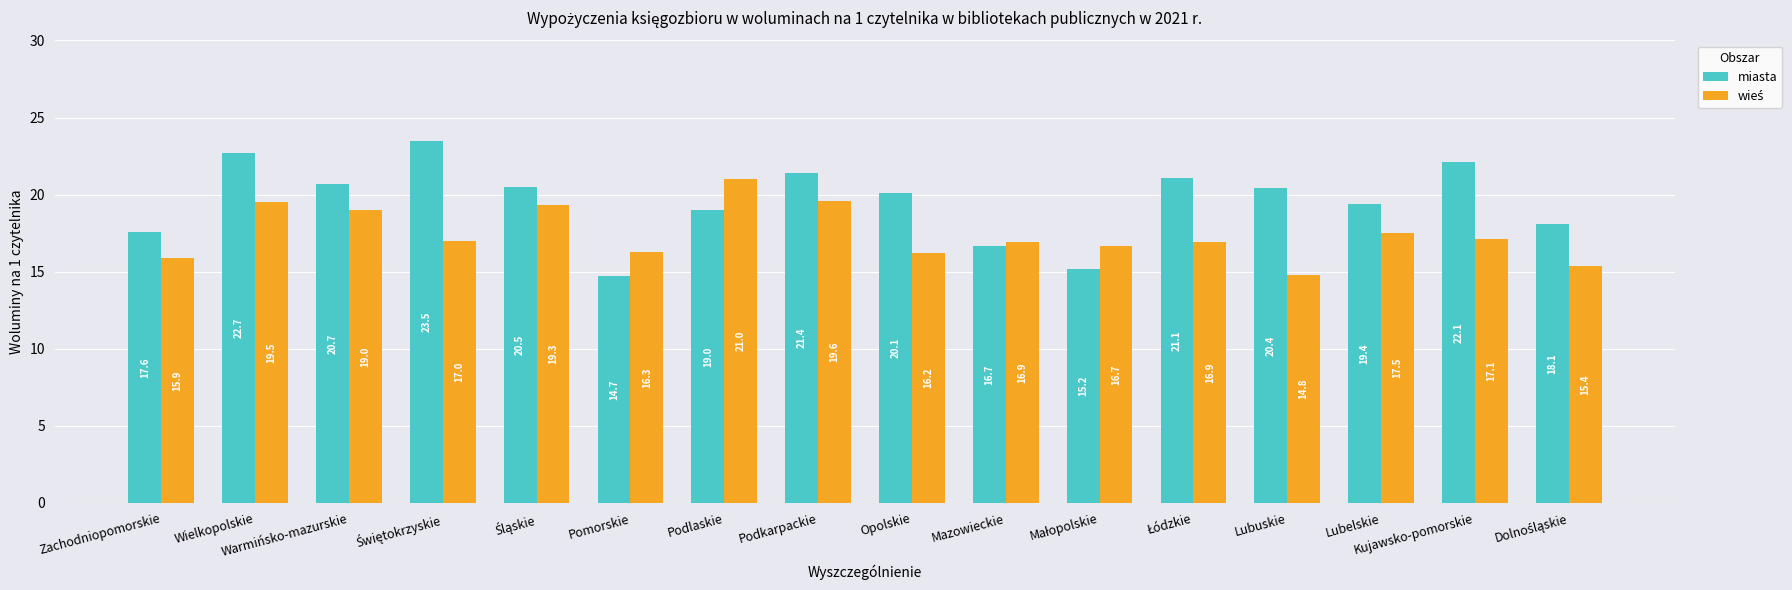

What is the sum of all miasta values?

313.2